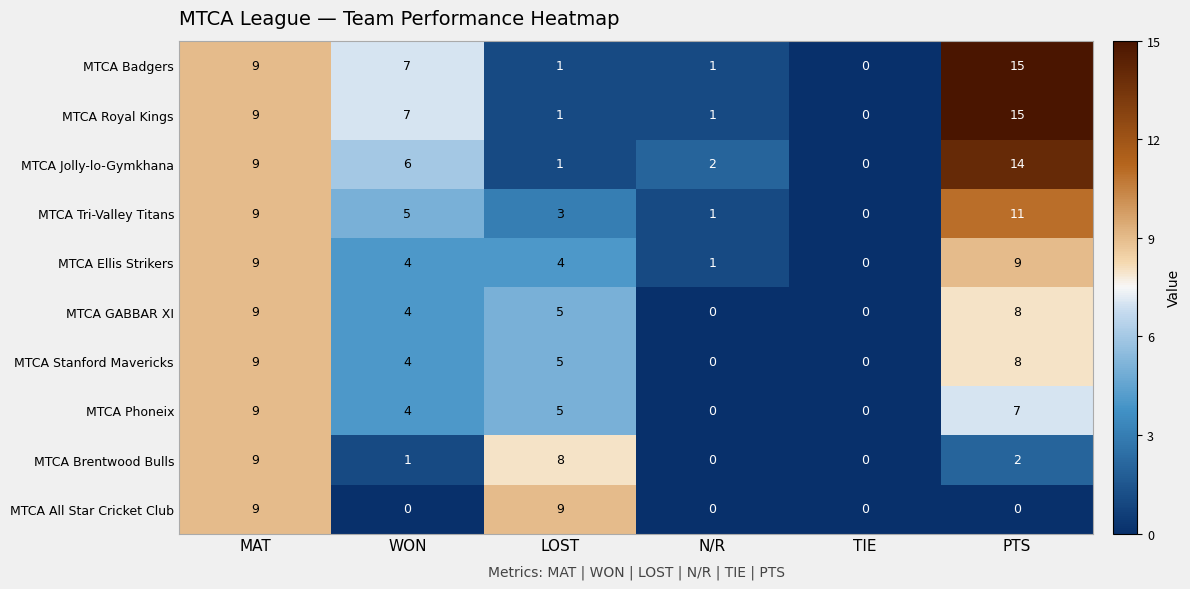

At which category is the sum across all series the highest?

MAT